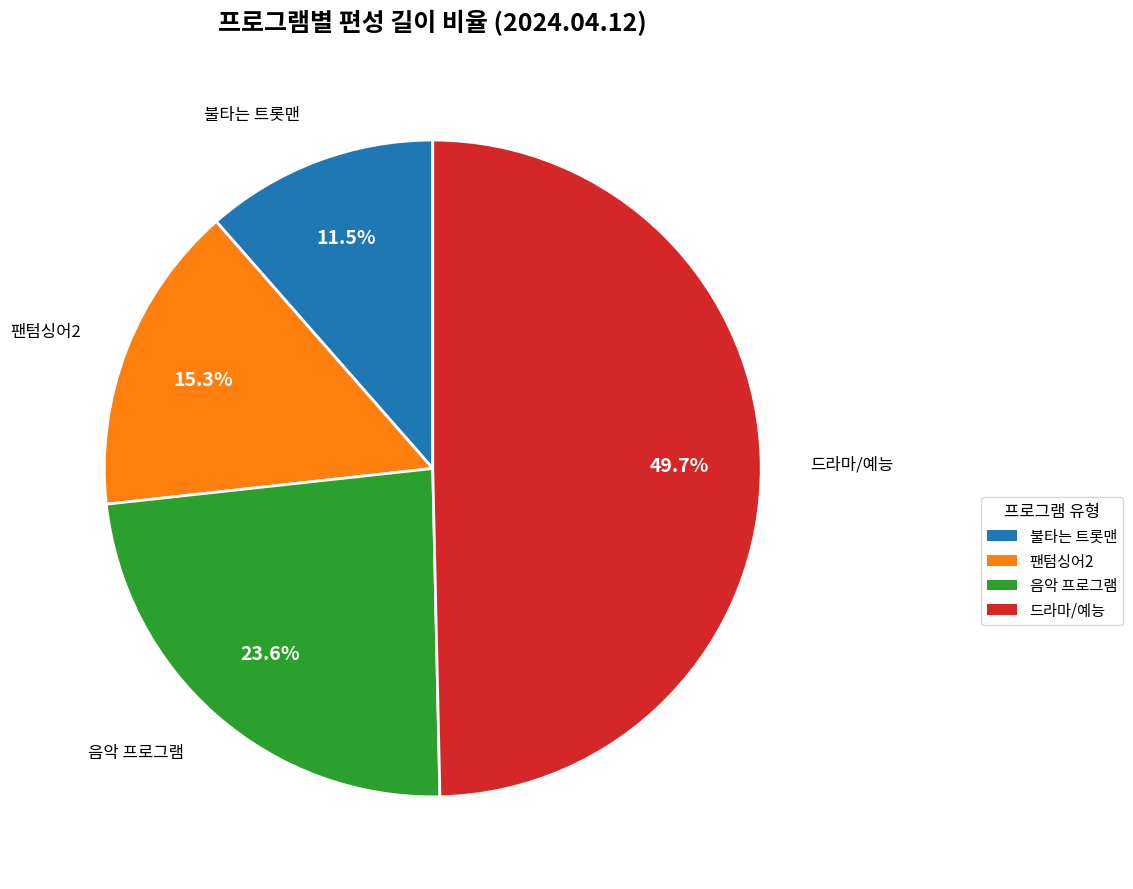

Is there any slice that represents more than half of the pie?

No